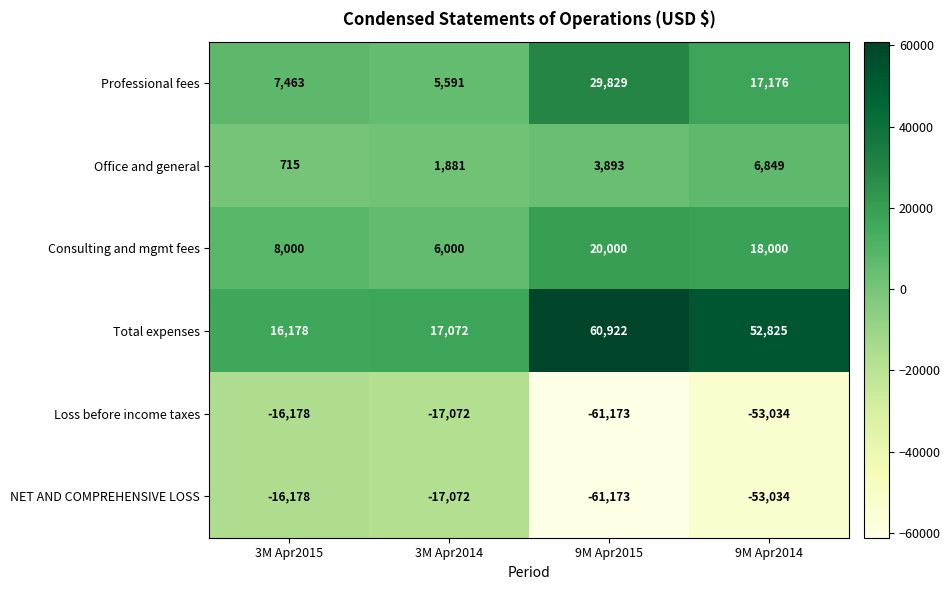

How many series are shown in this chart?

6